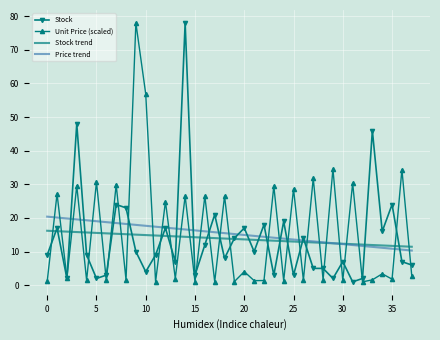

What is the lowest value of the Price trend series?

10.3